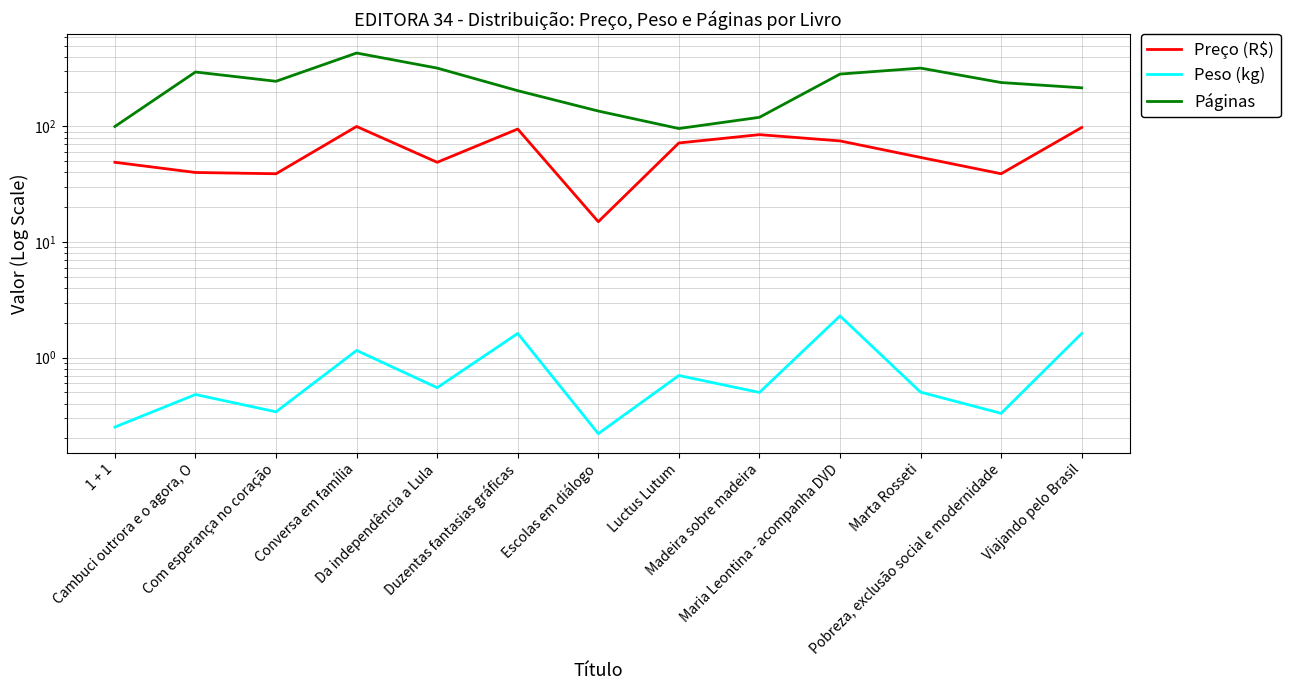

True or false: Preço (R$) and Peso (kg) cross at least once.

False